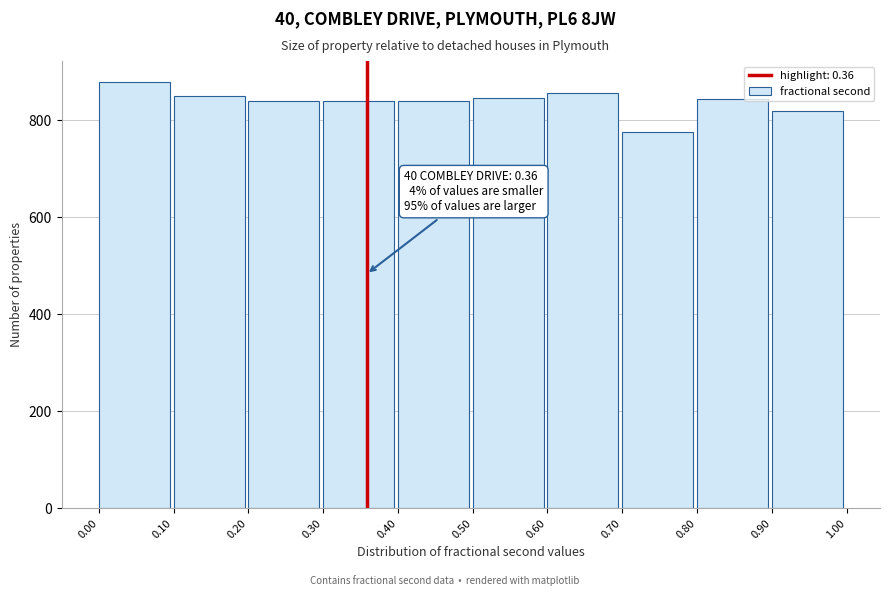

Over which range of the x-axis is the bar tallest?

0.00 to 0.10